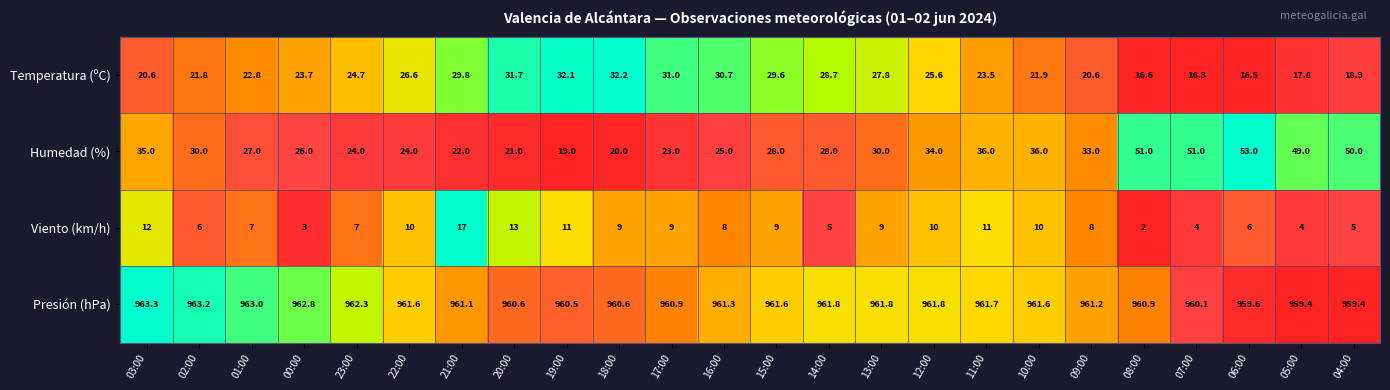

At which category is the sum across all series the highest?

06:00